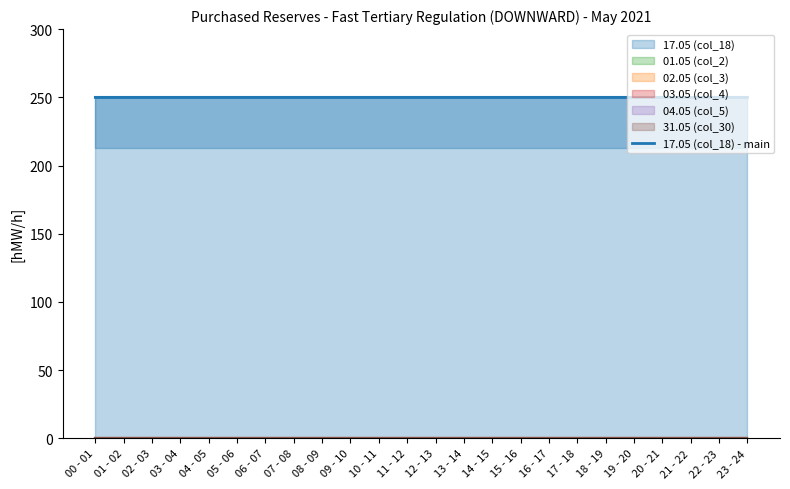

Does the chart have visible grid lines?

No